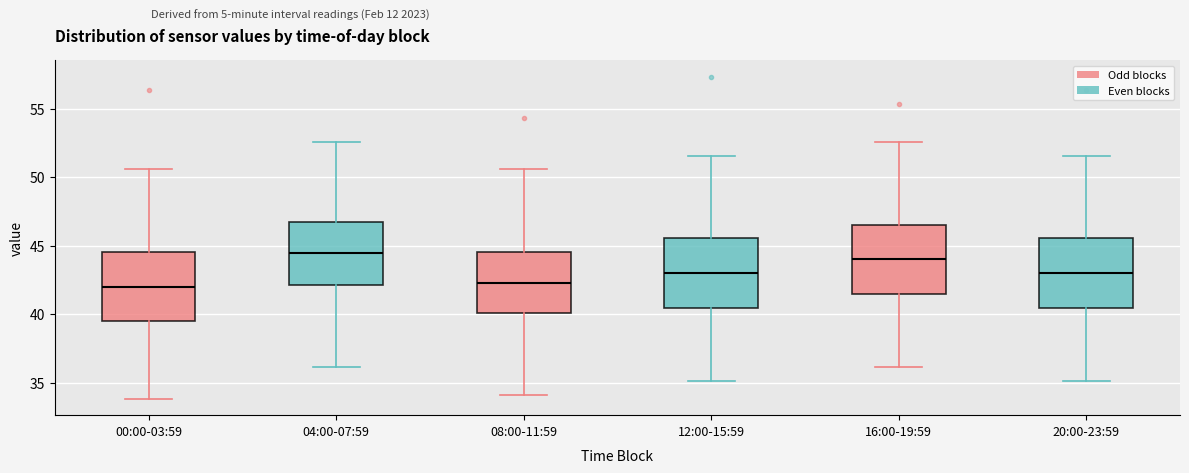

Where does the median line of the box for 00:00-03:59 sit on the y-axis? The values are not printed on the chart, so give them approximately, as read against the axis.

42.0